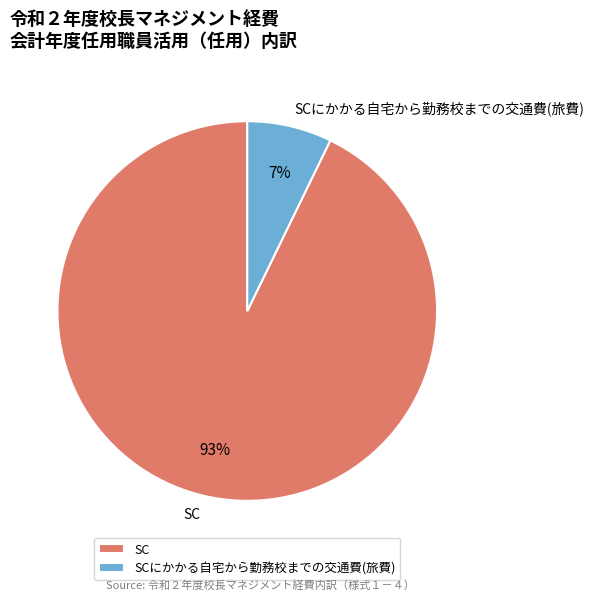

Which has a higher value, SCにかかる自宅から勤務校までの交通費(旅費) or SC?

SC